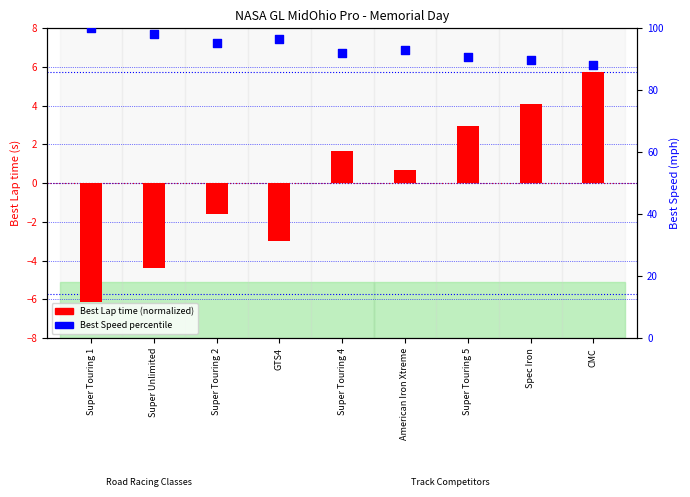

At how many categories does at least one series exceed -1?

9